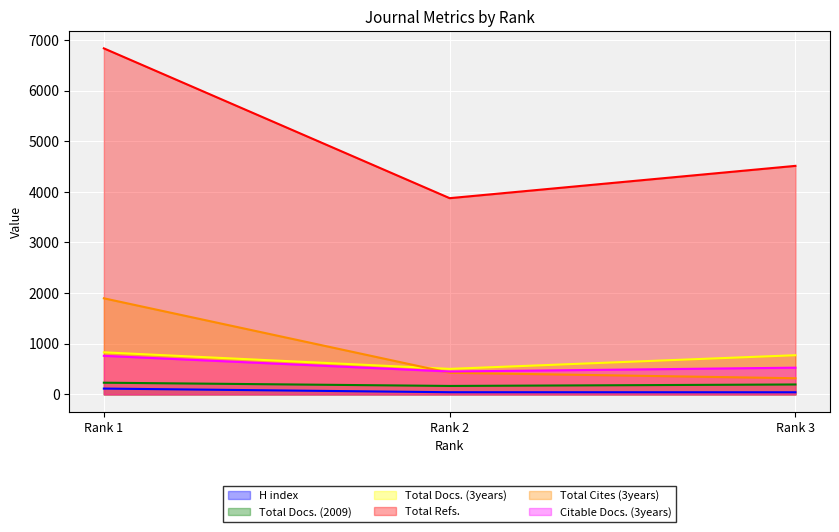

At which label is H index closest to 77?

Rank 2